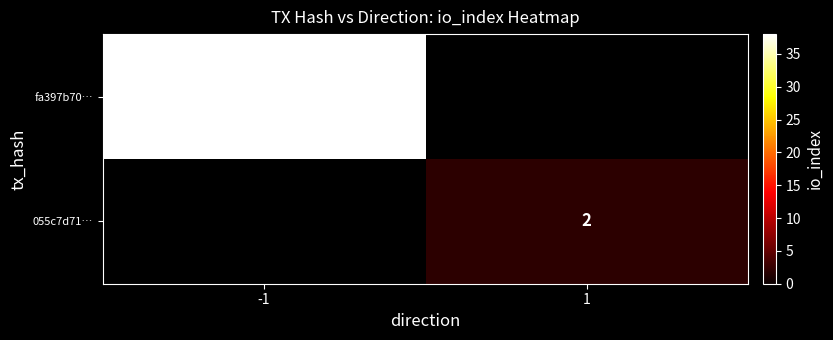

The 055c7d71… series shows 1 at 1. True or false?

False